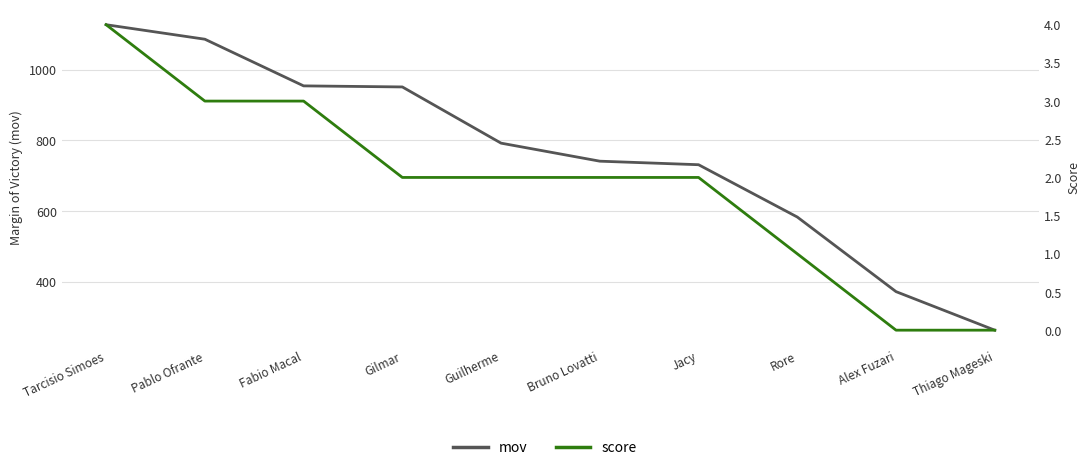

Between Bruno Lovatti and Thiago Mageski, which is larger?

Bruno Lovatti